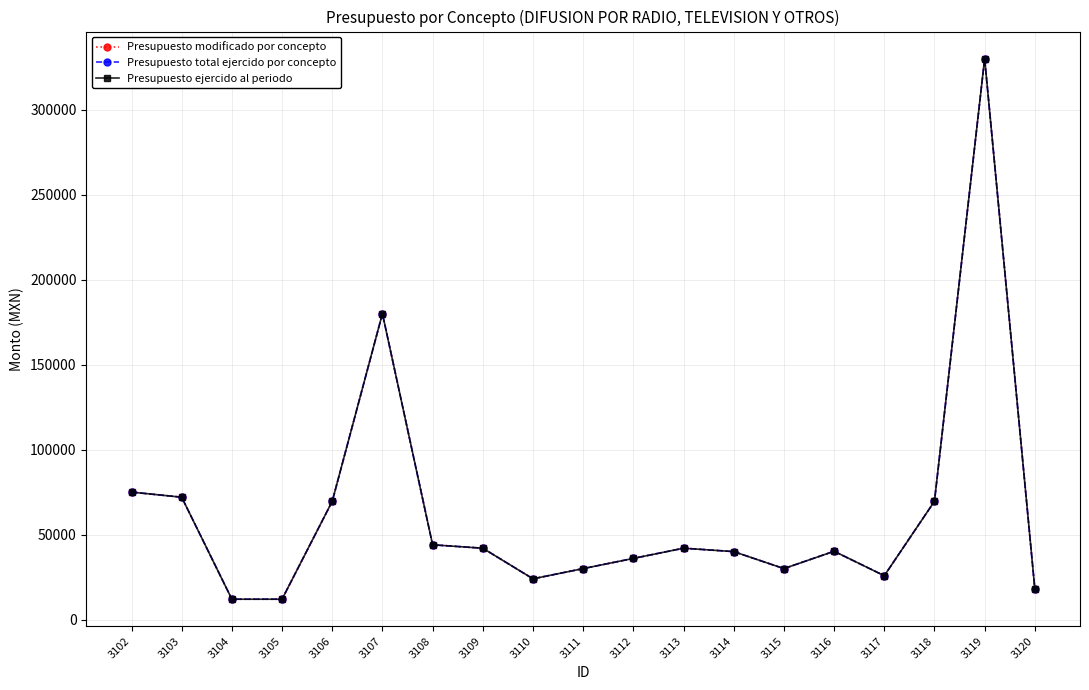

True or false: Presupuesto total ejercido por concepto has more than 2 points higher than both neighbors.

True